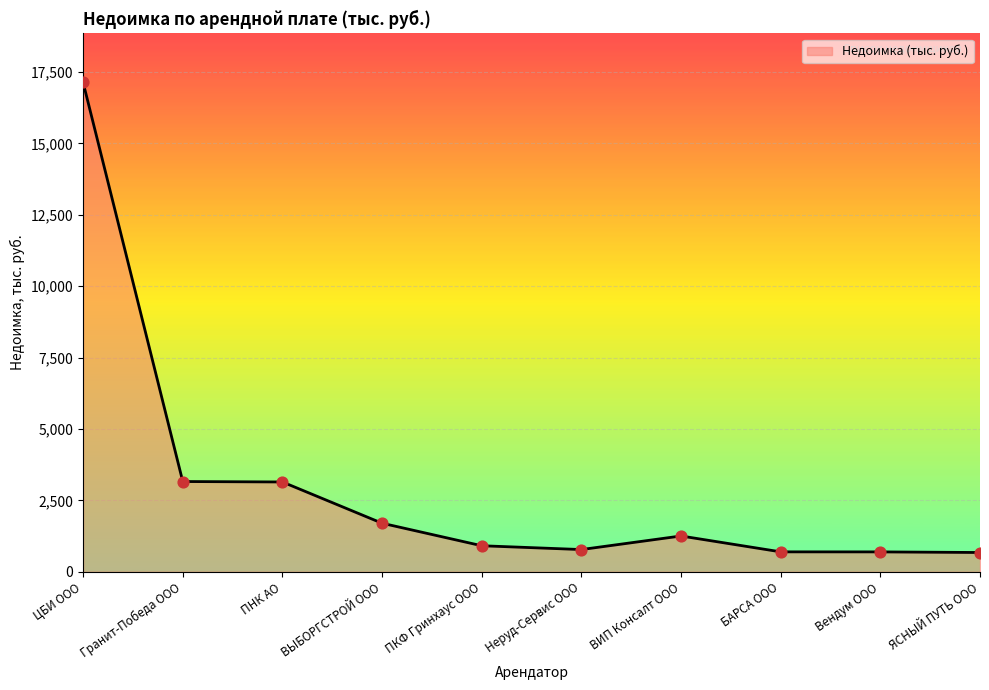

Which has a higher value, ВИП Консалт ООО or ЯСНЫЙ ПУТЬ ООО?

ВИП Консалт ООО